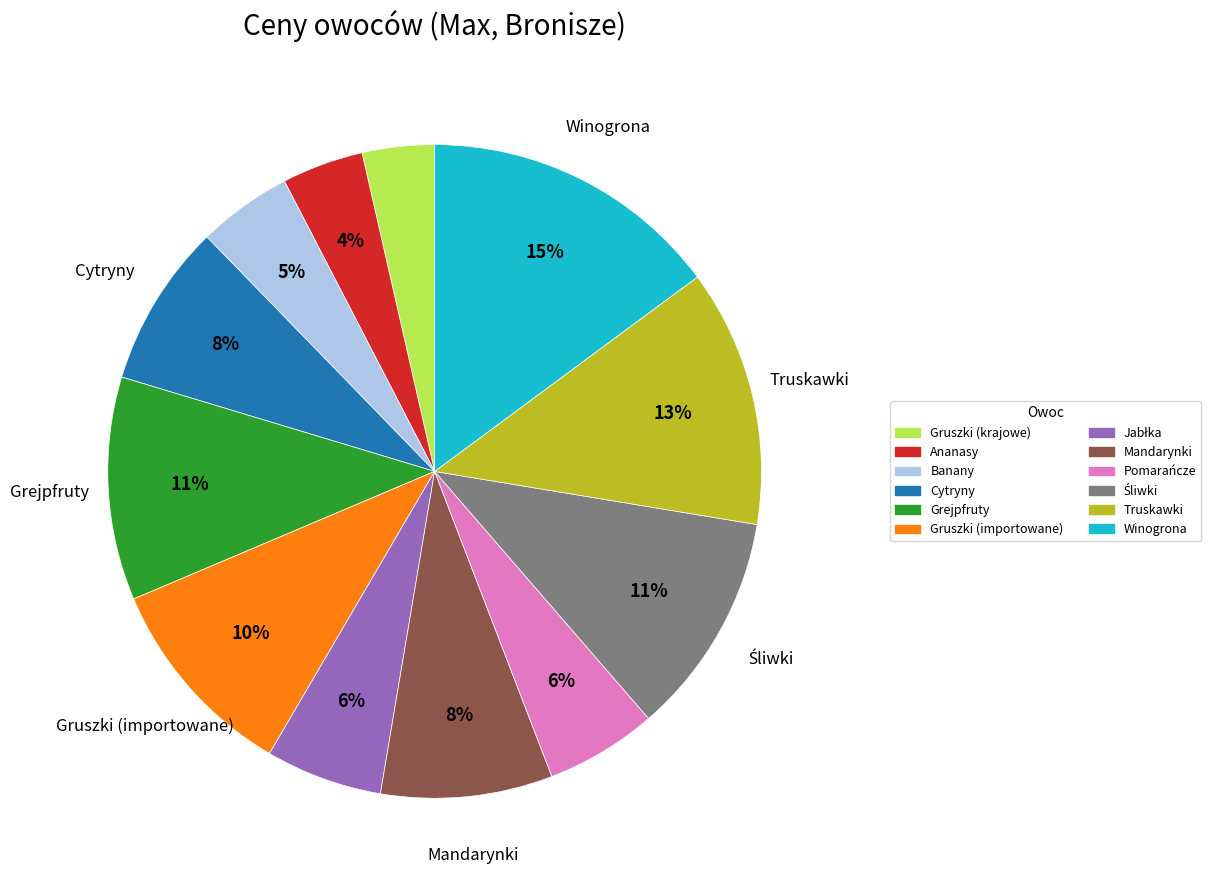

The Mandarynki slice represents 15% of the pie. True or false?

False